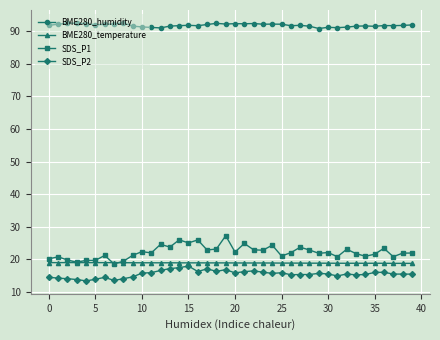

True or false: BME280_temperature has more than 1 points higher than both neighbors.

True